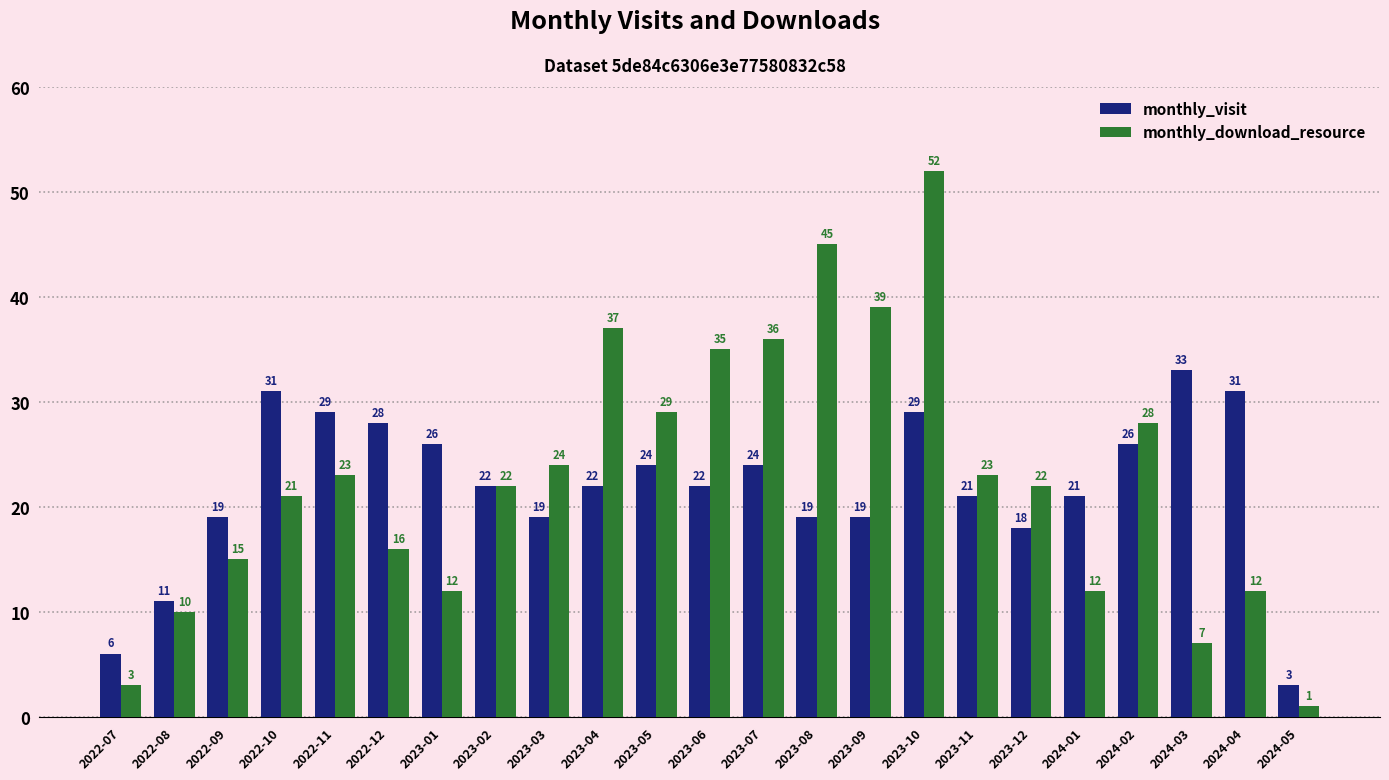

Is it true that monthly_download_resource equals 31 at 2023-11?

False